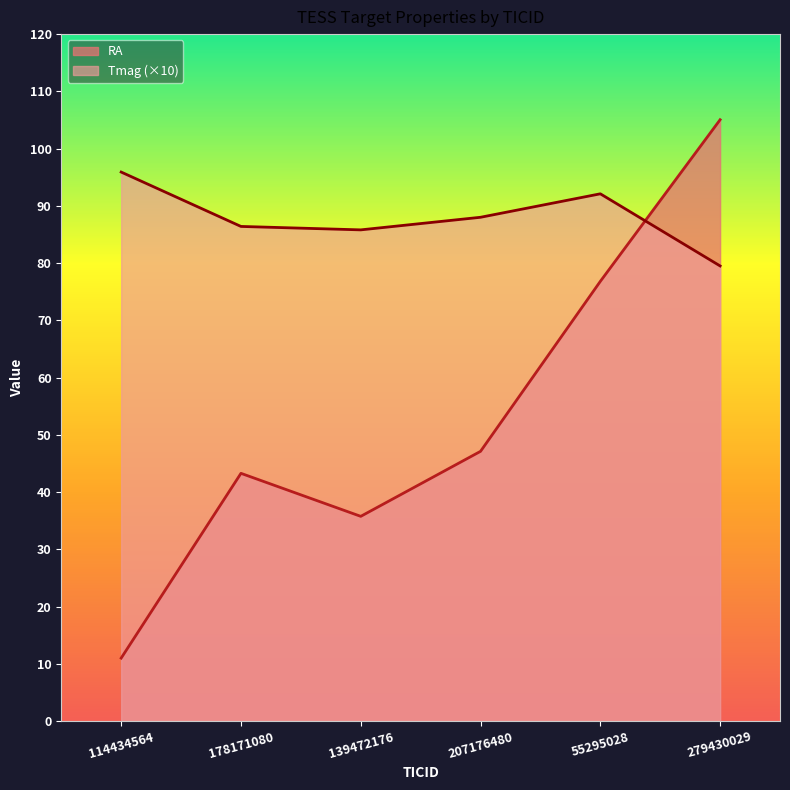

At which label does Tmag reach its peak?

114434564